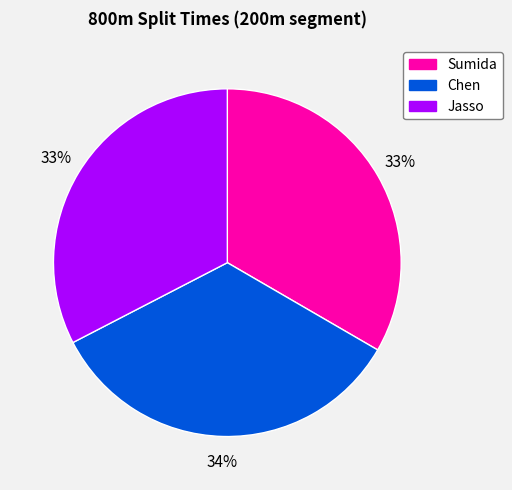

Which slice is the largest?

Chen